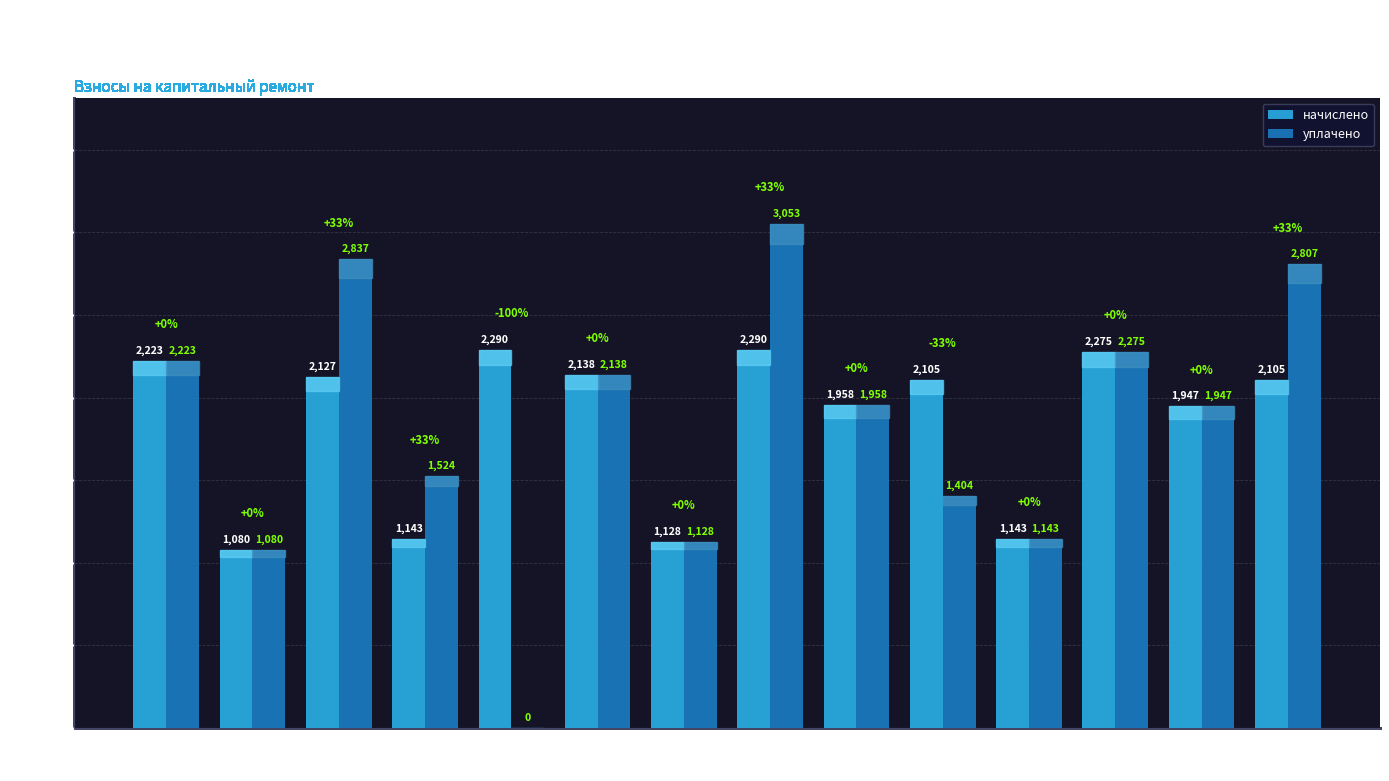

How many distinct data groups are displayed?

2